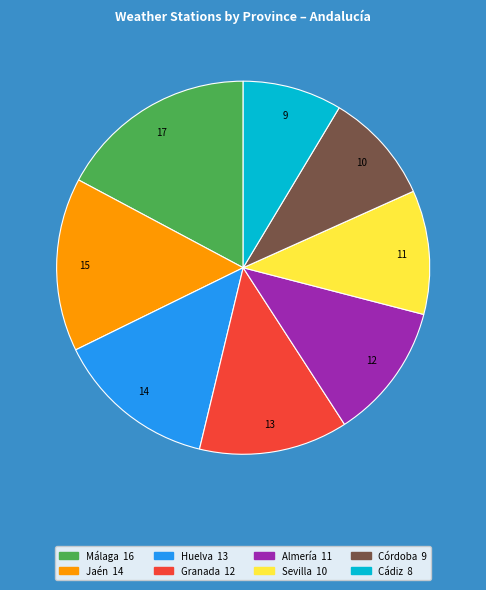

The Córdoba slice represents 10% of the pie. True or false?

True